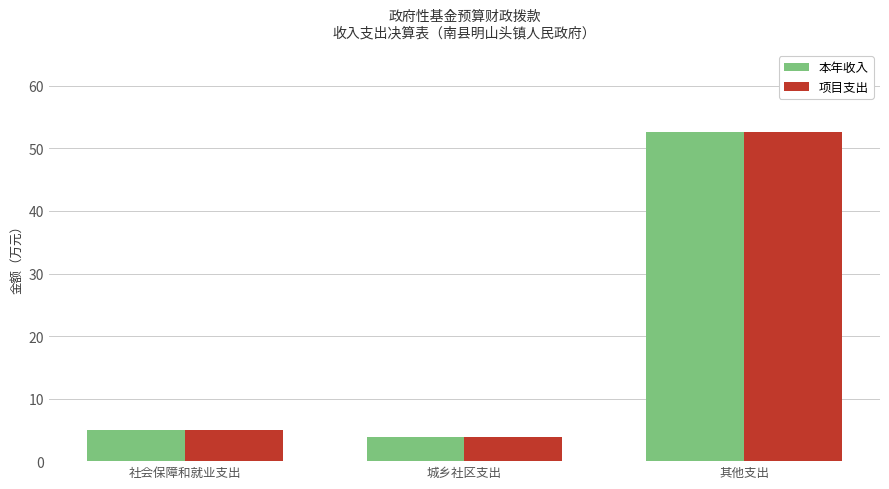

At which label does 项目支出 reach its peak?

其他支出